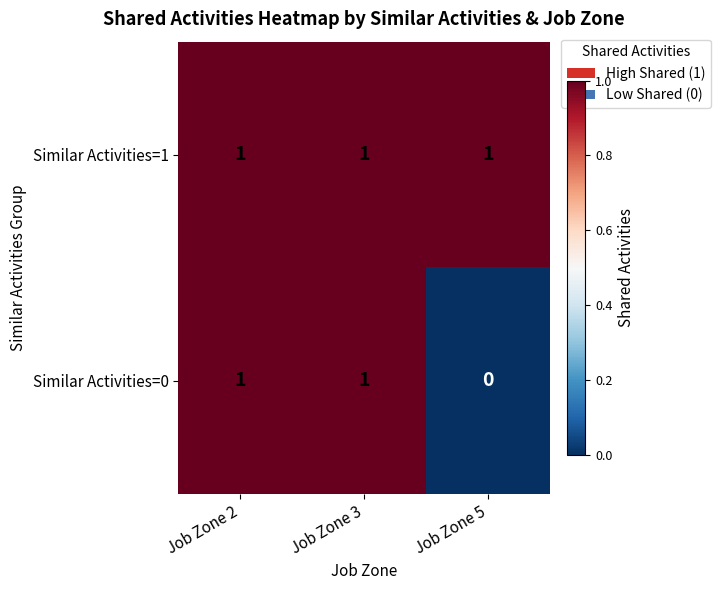

Between Job Zone 3 and Job Zone 5, which series saw the biggest shift?

Similar Activities=0